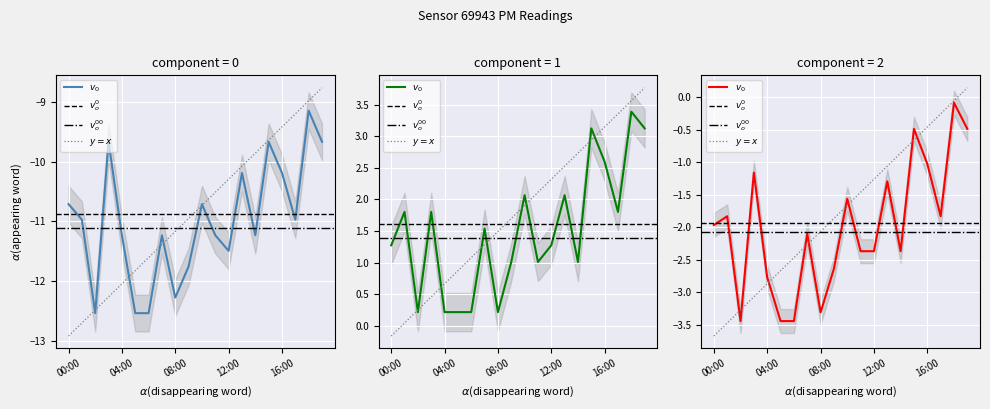

What position from the left is 04:00?

5